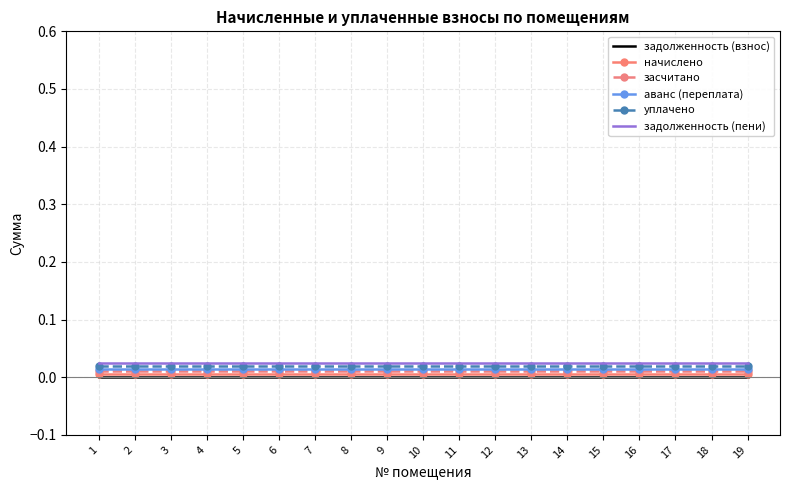

Reading left to right, transcribe all the data shown in this chart.

задолженность (взнос): 1=0.0	2=0.0	3=0.0	4=0.0	5=0.0	6=0.0	7=0.0	8=0.0	9=0.0	10=0.0	11=0.0	12=0.0	13=0.0	14=0.0	15=0.0	16=0.0	17=0.0	18=0.0	19=0.0
начислено: 1=0.0	2=0.0	3=0.0	4=0.0	5=0.0	6=0.0	7=0.0	8=0.0	9=0.0	10=0.0	11=0.0	12=0.0	13=0.0	14=0.0	15=0.0	16=0.0	17=0.0	18=0.0	19=0.0
засчитано: 1=0.0	2=0.0	3=0.0	4=0.0	5=0.0	6=0.0	7=0.0	8=0.0	9=0.0	10=0.0	11=0.0	12=0.0	13=0.0	14=0.0	15=0.0	16=0.0	17=0.0	18=0.0	19=0.0
аванс (переплата): 1=0.0	2=0.0	3=0.0	4=0.0	5=0.0	6=0.0	7=0.0	8=0.0	9=0.0	10=0.0	11=0.0	12=0.0	13=0.0	14=0.0	15=0.0	16=0.0	17=0.0	18=0.0	19=0.0
уплачено: 1=0.0	2=0.0	3=0.0	4=0.0	5=0.0	6=0.0	7=0.0	8=0.0	9=0.0	10=0.0	11=0.0	12=0.0	13=0.0	14=0.0	15=0.0	16=0.0	17=0.0	18=0.0	19=0.0
задолженность (пени): 1=0.0	2=0.0	3=0.0	4=0.0	5=0.0	6=0.0	7=0.0	8=0.0	9=0.0	10=0.0	11=0.0	12=0.0	13=0.0	14=0.0	15=0.0	16=0.0	17=0.0	18=0.0	19=0.0